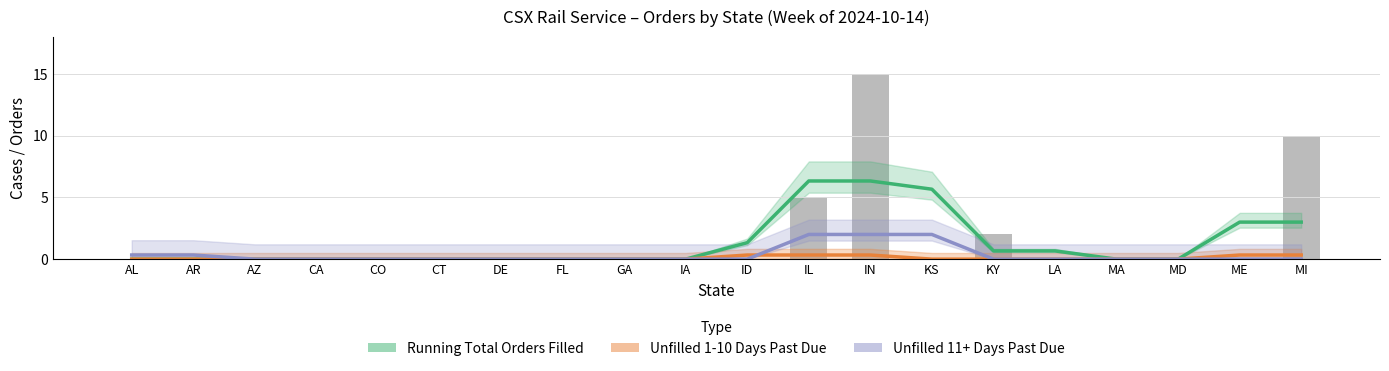

Does the chart contain any negative values?

No